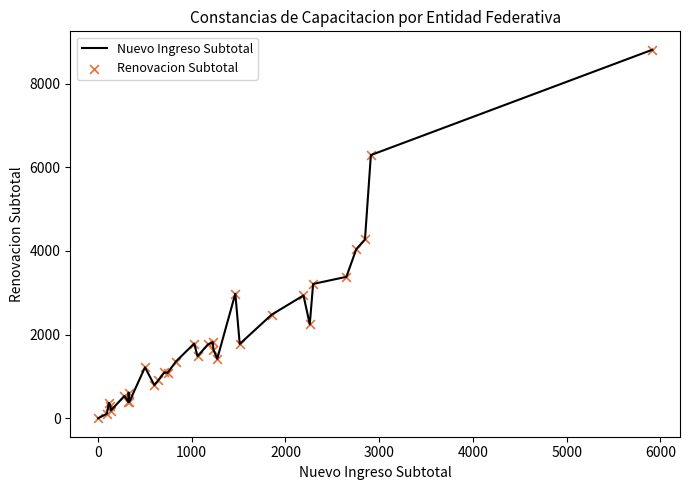

What is the difference between the maximum and minimum values?

8808